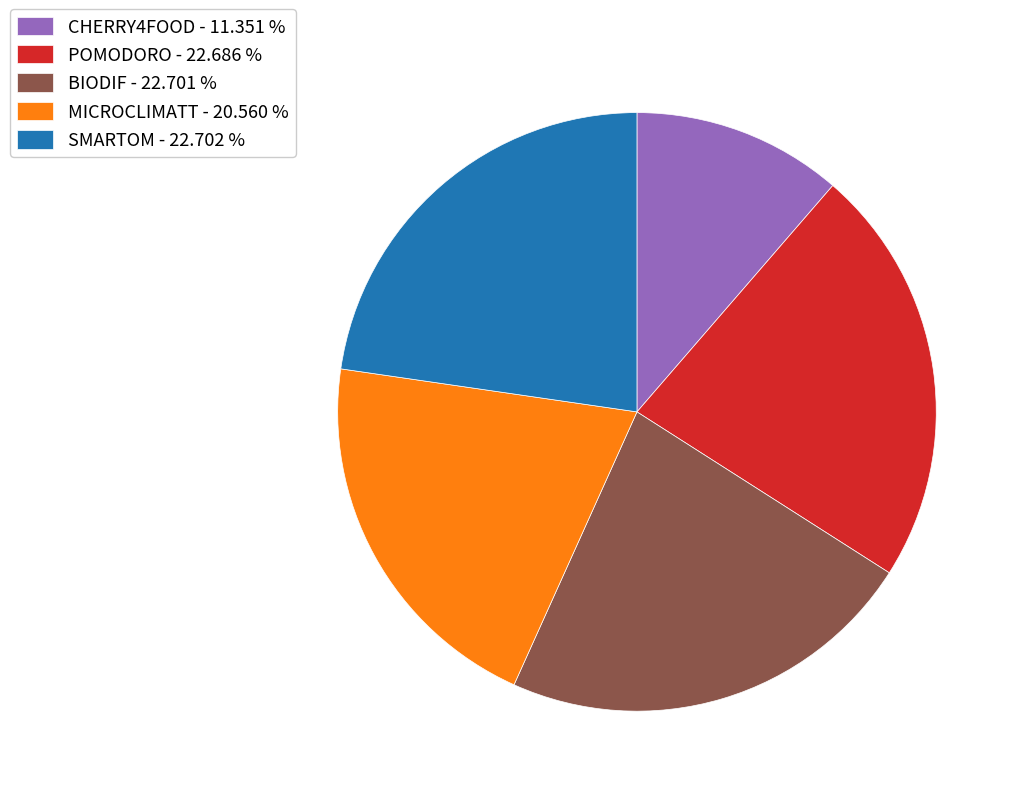

Is there any slice that represents more than half of the pie?

No